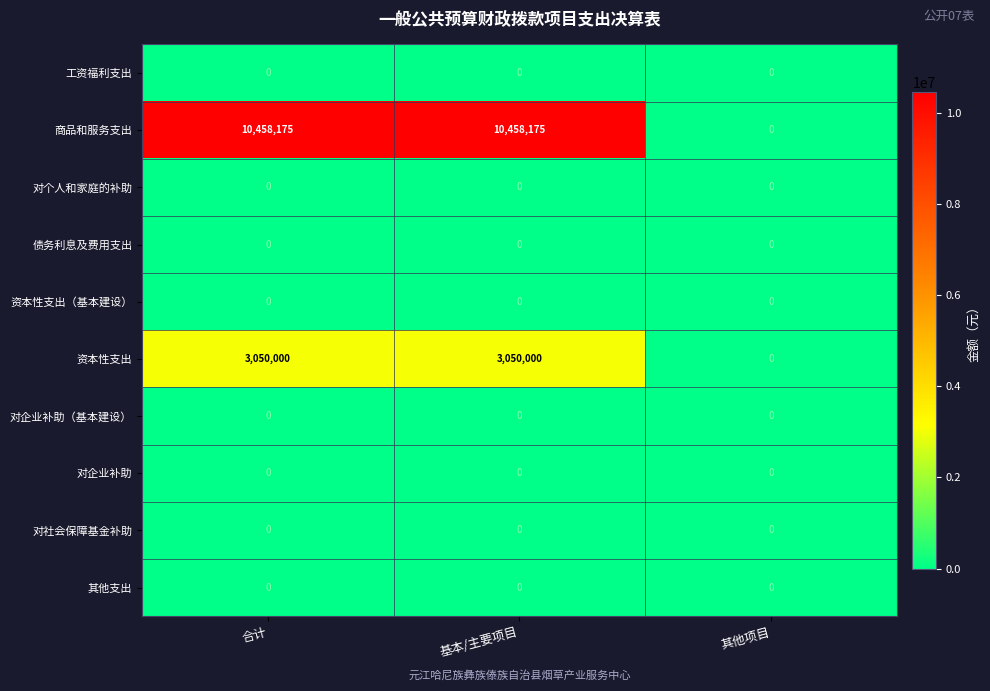

How many data points does each series have?

3